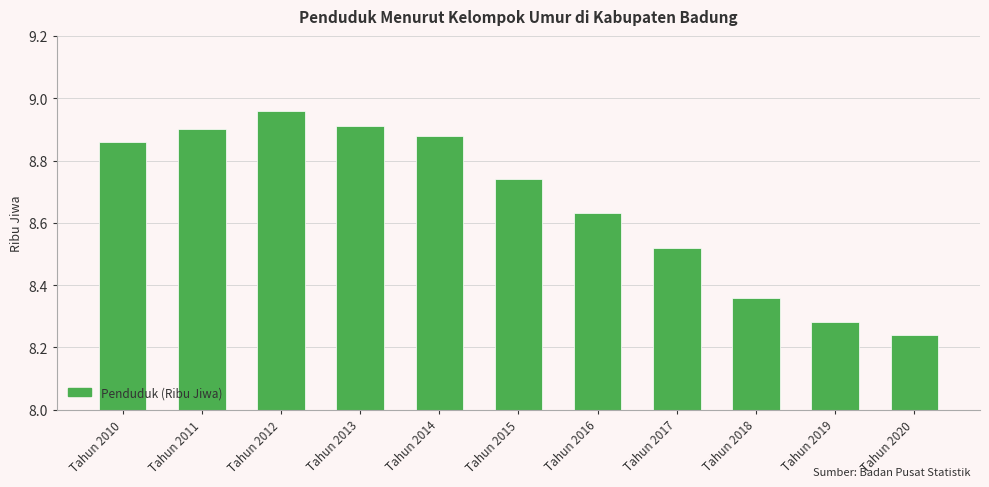

How many categories are shown in the chart?

11